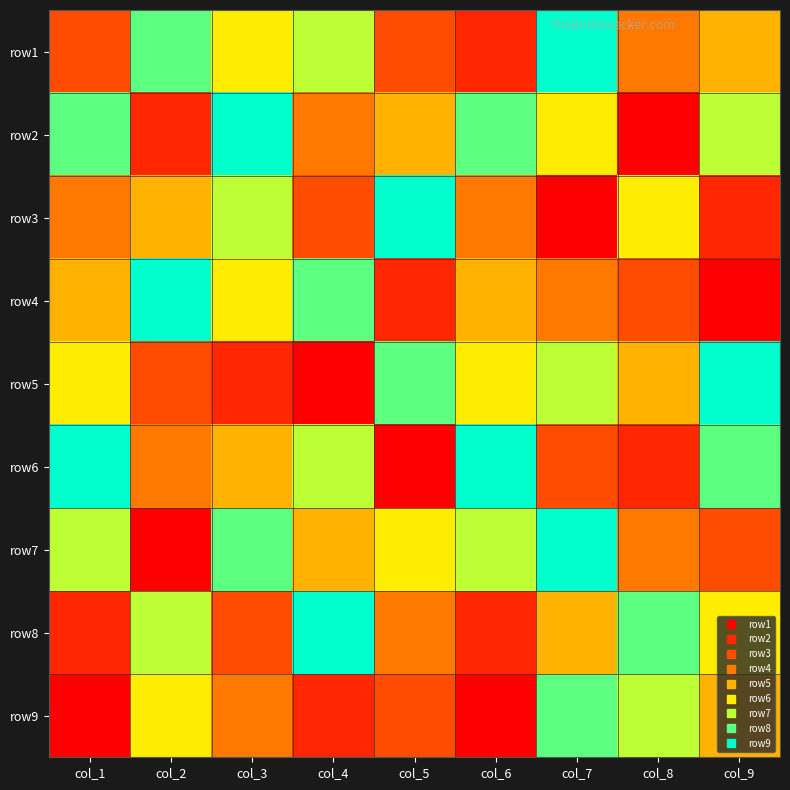

Rank the series at col_6 from lowest to highest value.

row9, row1, row8, row3, row4, row5, row7, row2, row6